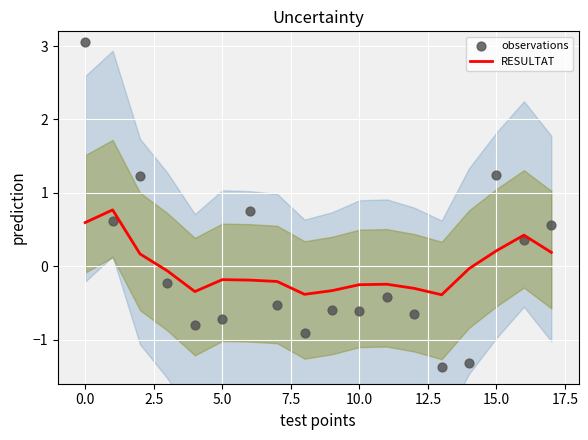

Which series reaches the minimum Y coordinate?

observations